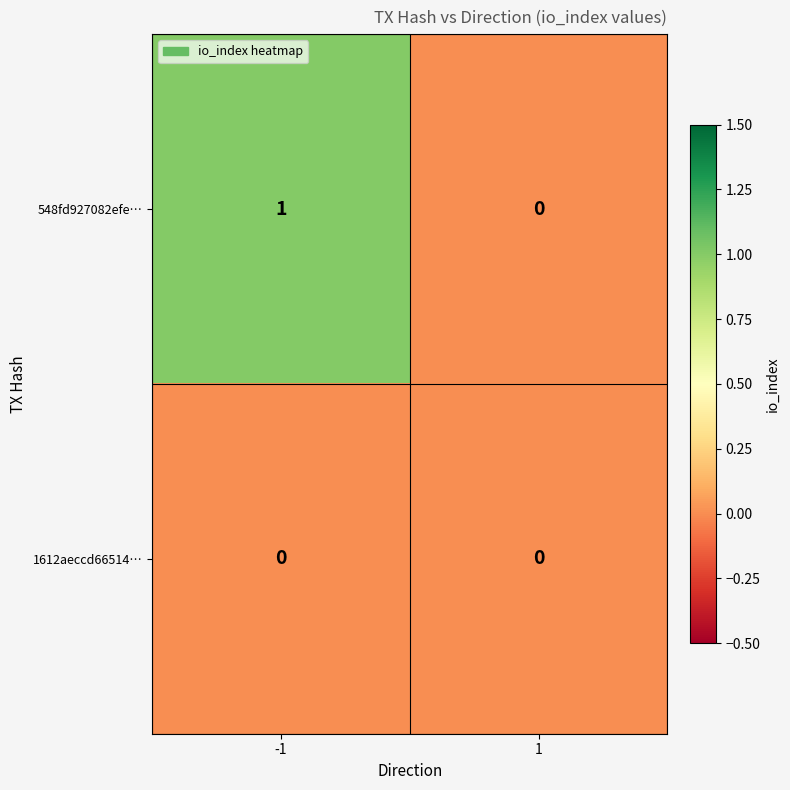

What is the total value across all series at -1?

1